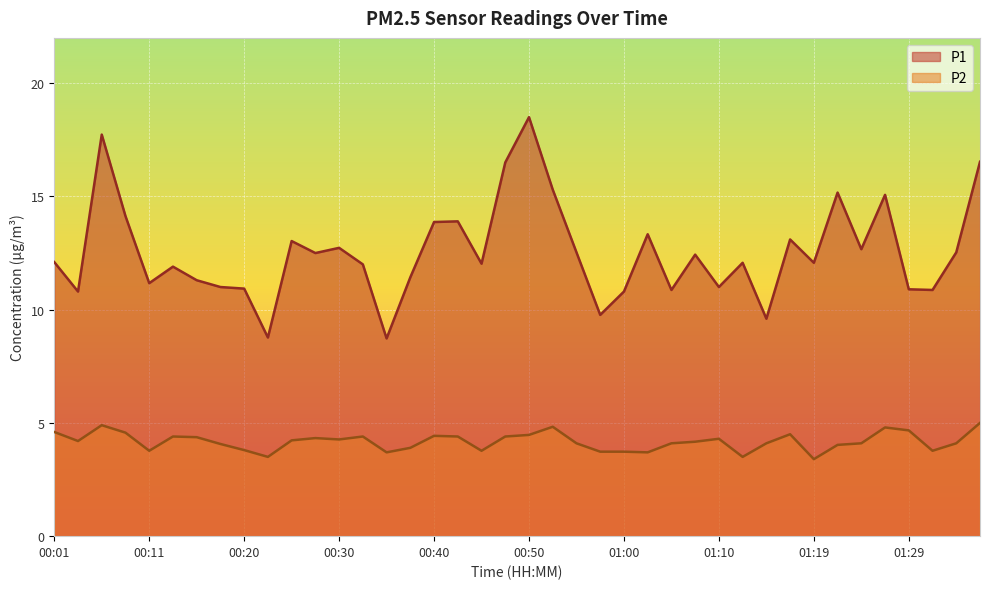

True or false: P1 has a value of 12.7 at 01:24.

True